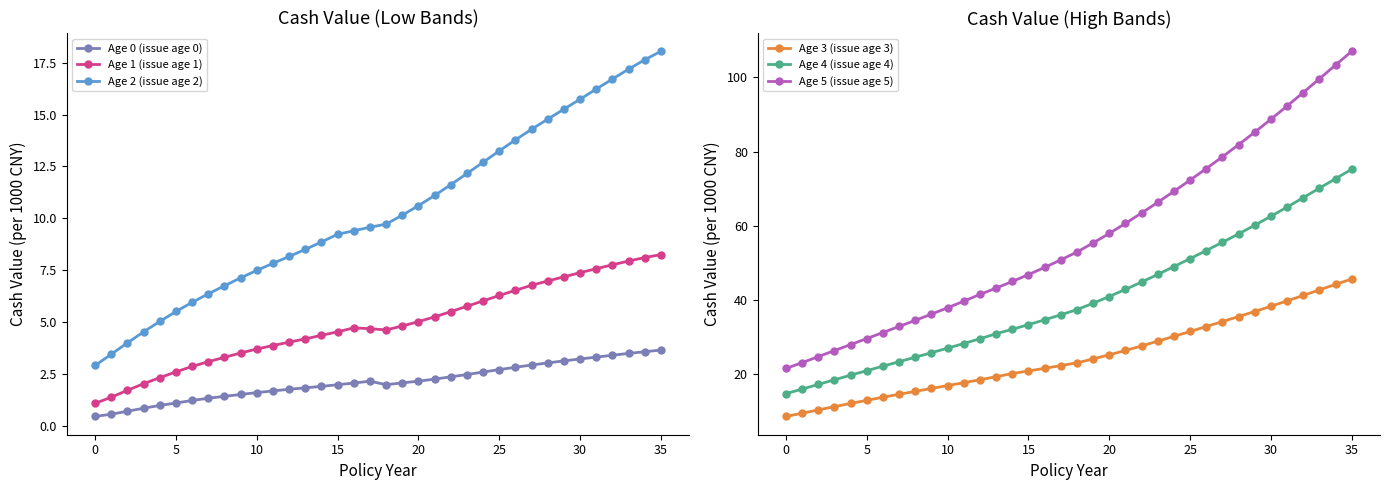

Which series has the largest range (max minus min)?

Age 5 (issue age 5)